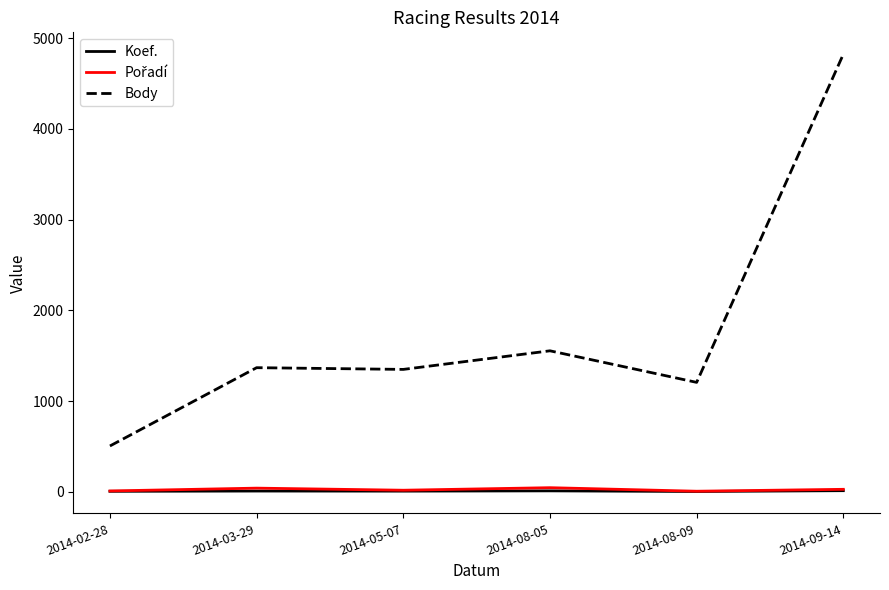

Is it true that Koef. equals 7 at 2014-05-07?

True